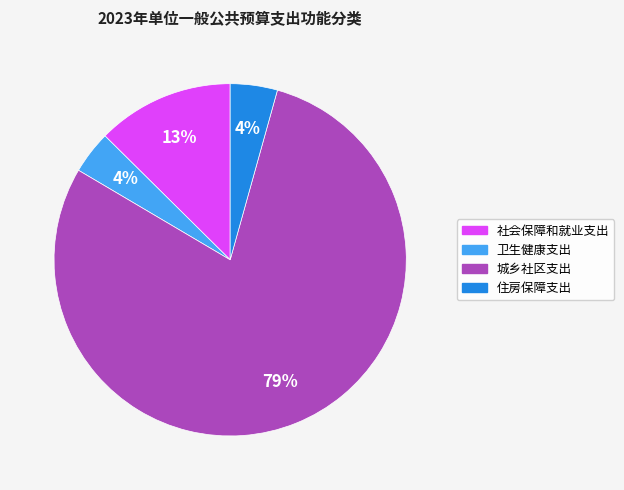

To the nearest percent, what is the combined percentage of 卫生健康支出 and 住房保障支出?

8%